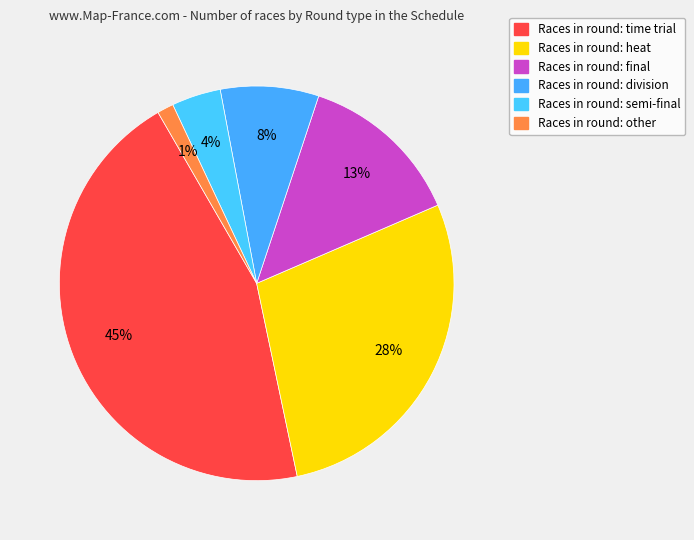

What is the largest slice in the pie chart?

time trial